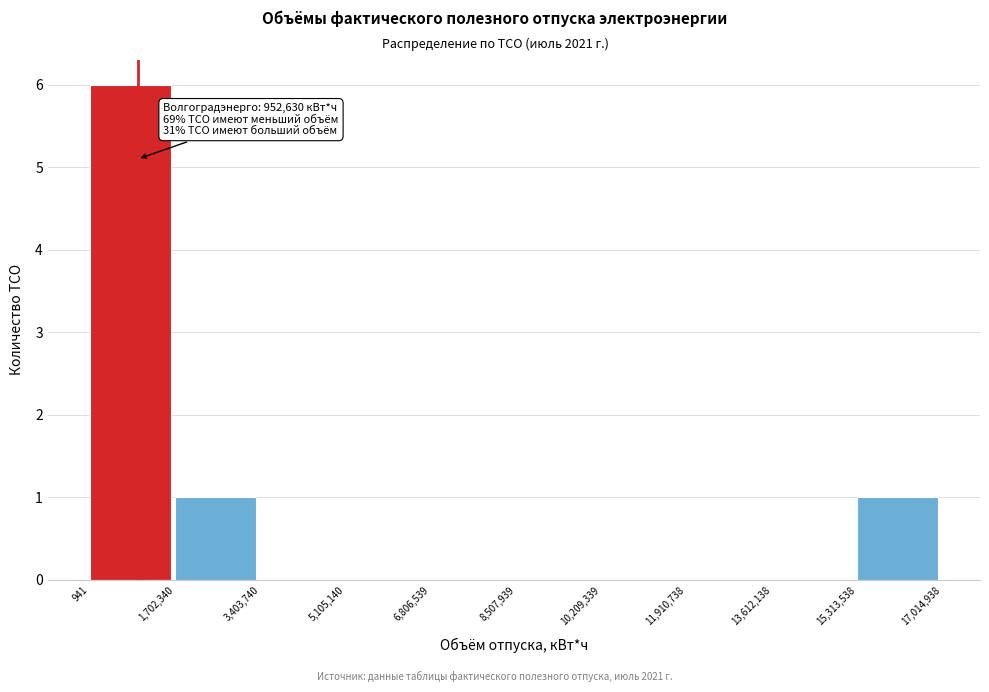

Over which range of the x-axis is the bar tallest?

941 to 1,702,340